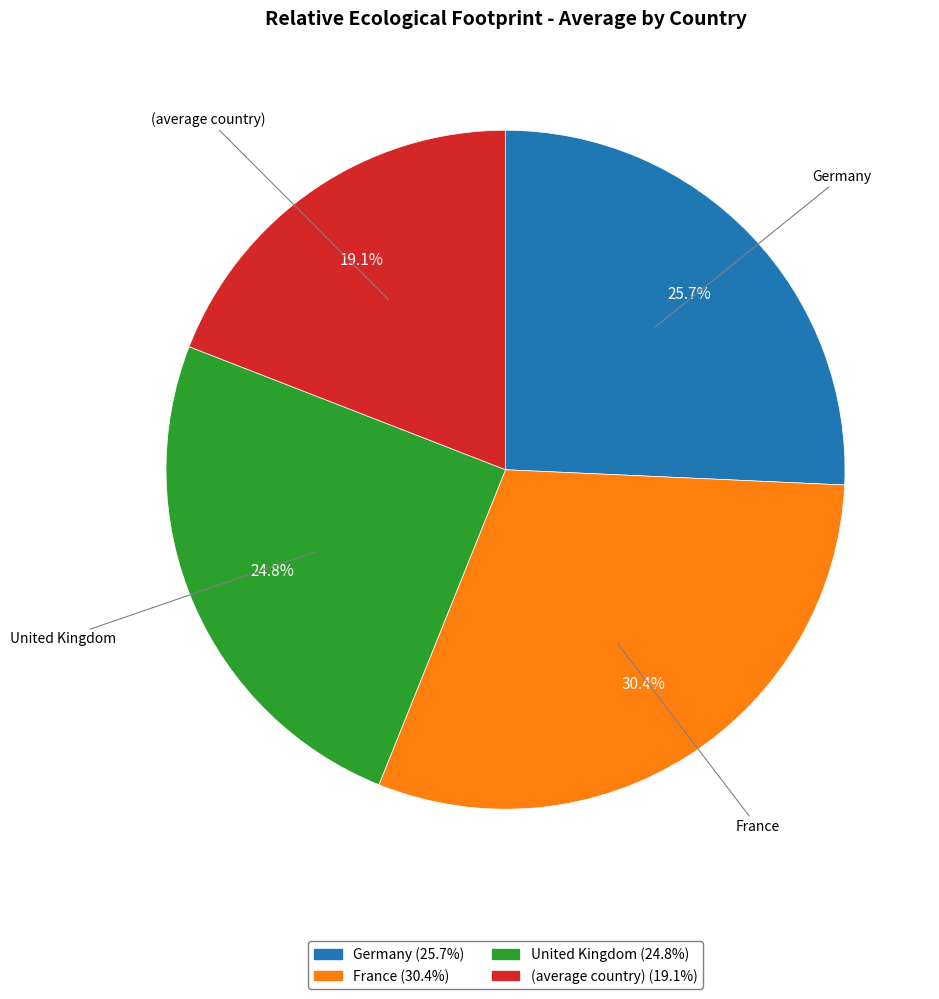

What percentage is the United Kingdom slice, to the nearest percent?

25%